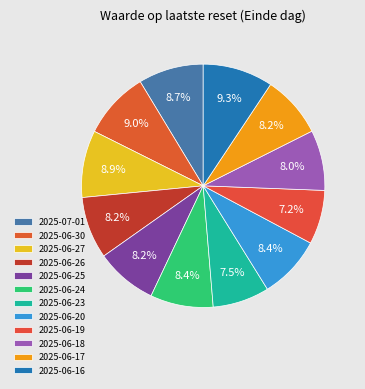

How many segments does this pie chart have?

12